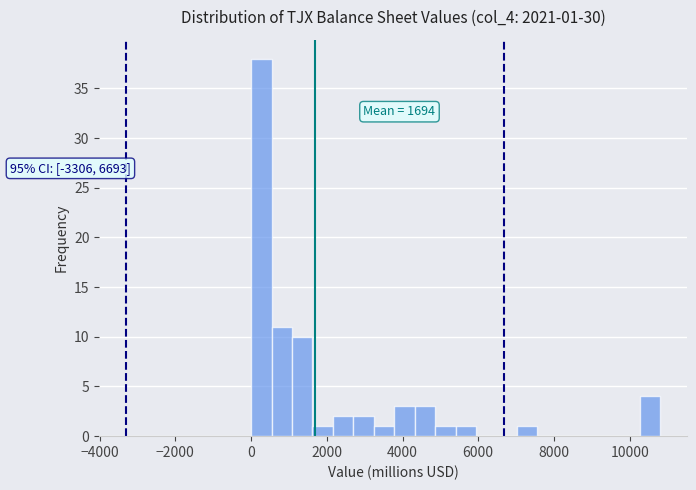

Around what value on the x-axis is the tallest bar? Give the approximate position of its centre, as read against the axis.

200